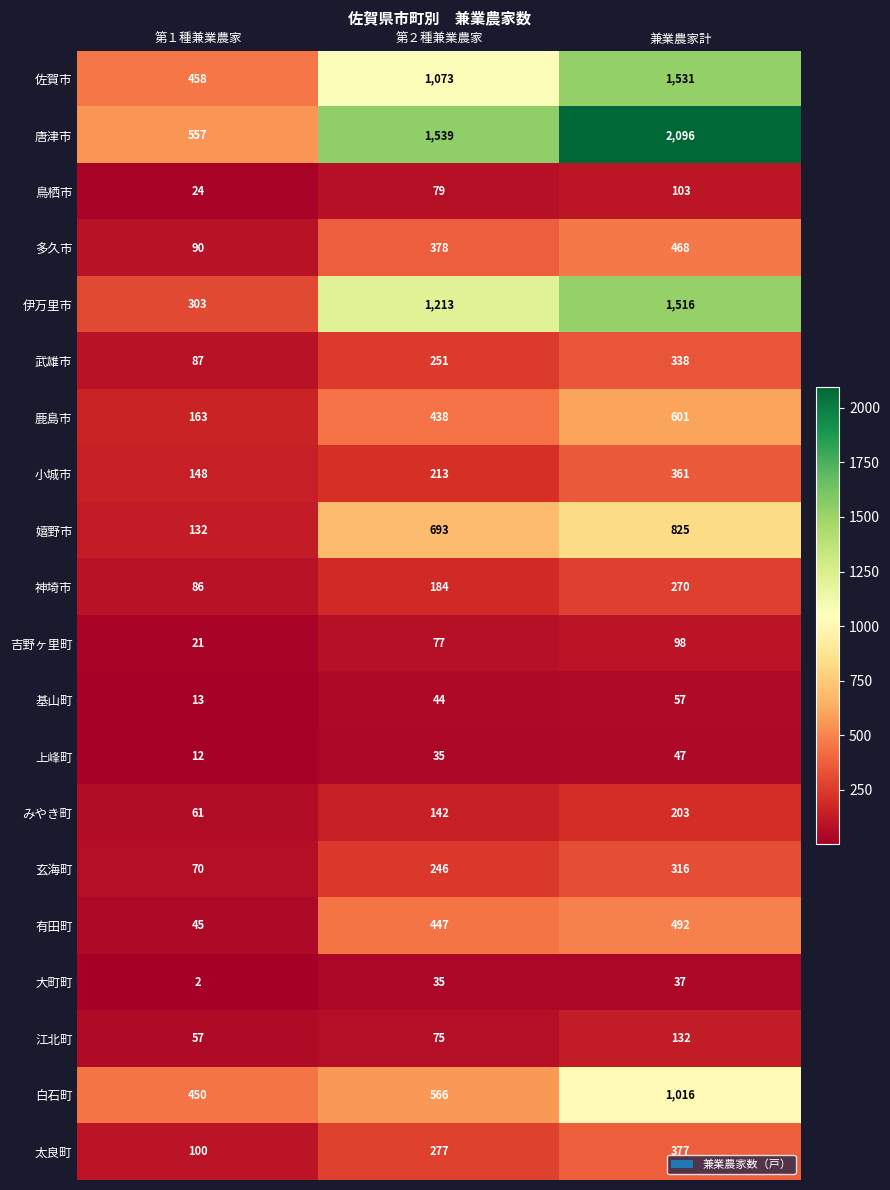

Which series has the largest total across all categories?

唐津市